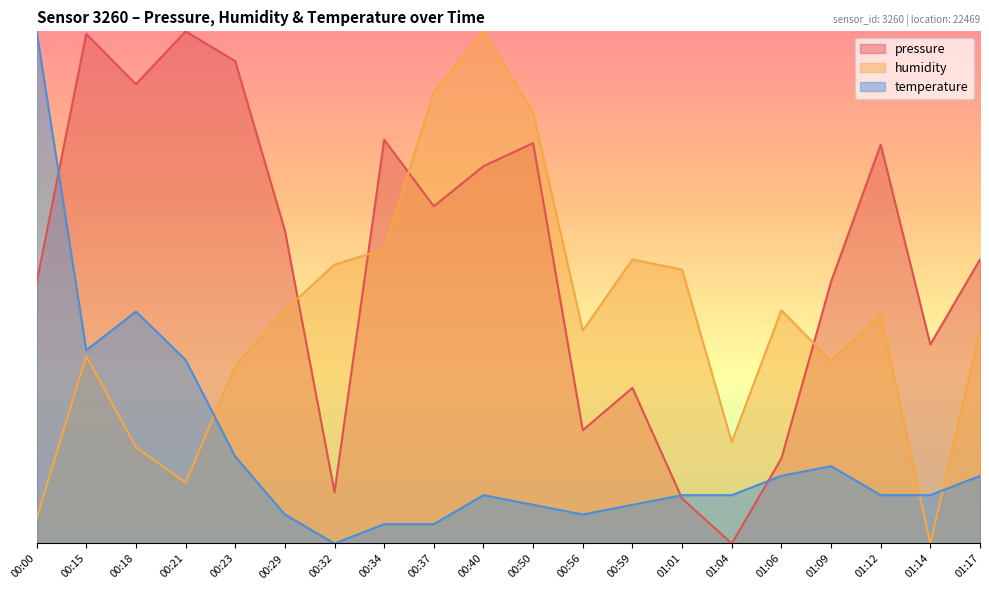

Between 00:21 and 00:40, which series saw the biggest shift?

humidity